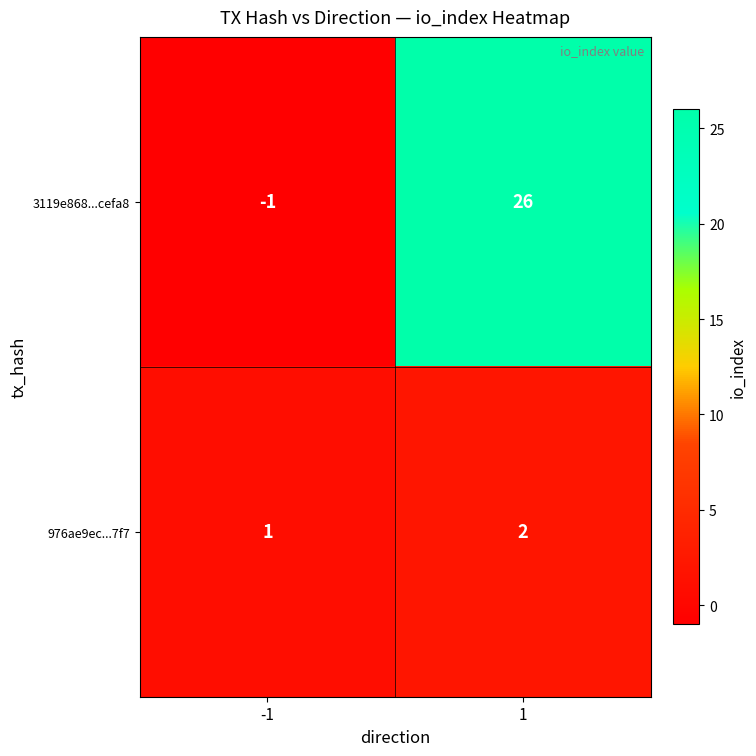

Which series has the largest total across all categories?

3119e868...cefa8